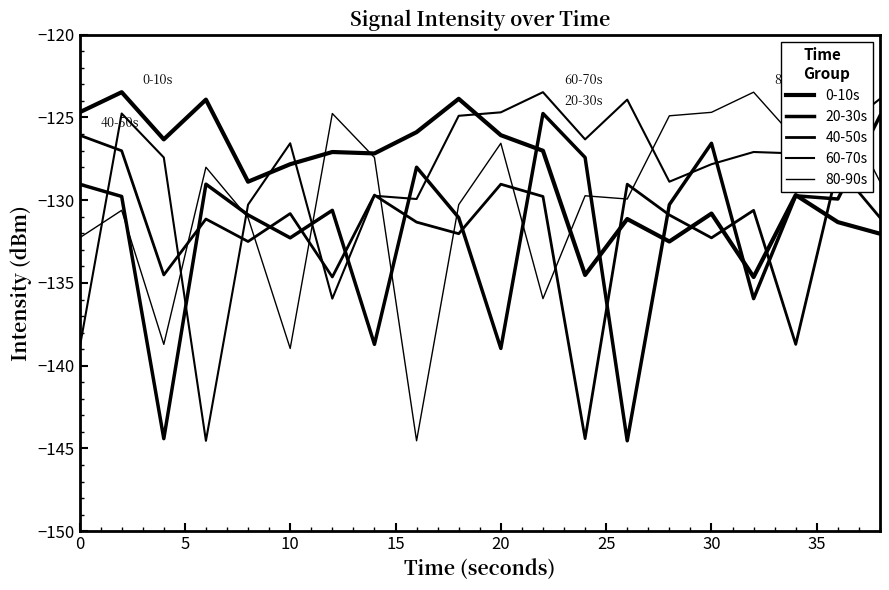

Does the chart have visible grid lines?

No